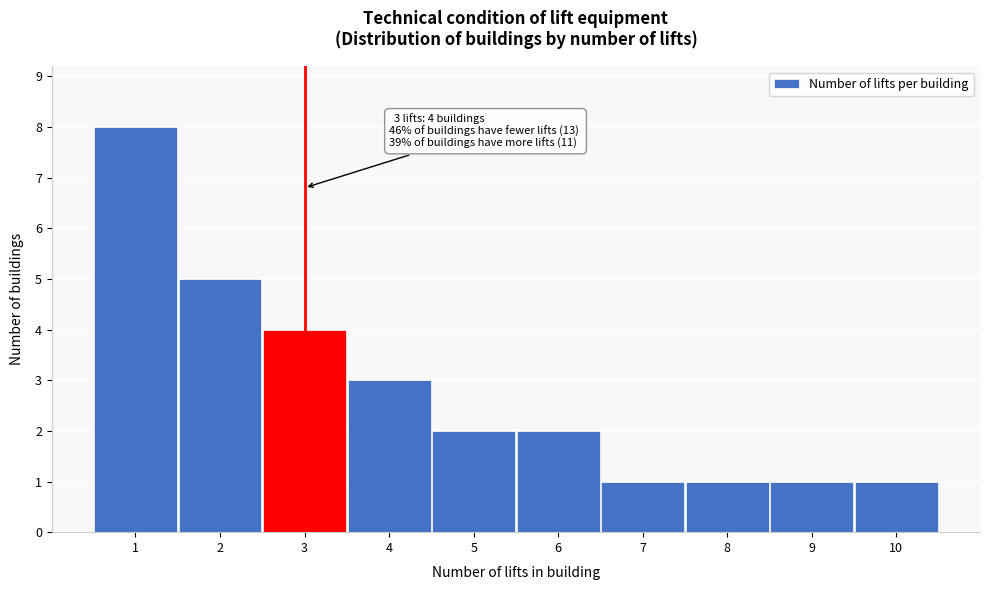

Reading left to right, extract all data points from this chart.

8	5	4	3	2	2	1	1	1	1